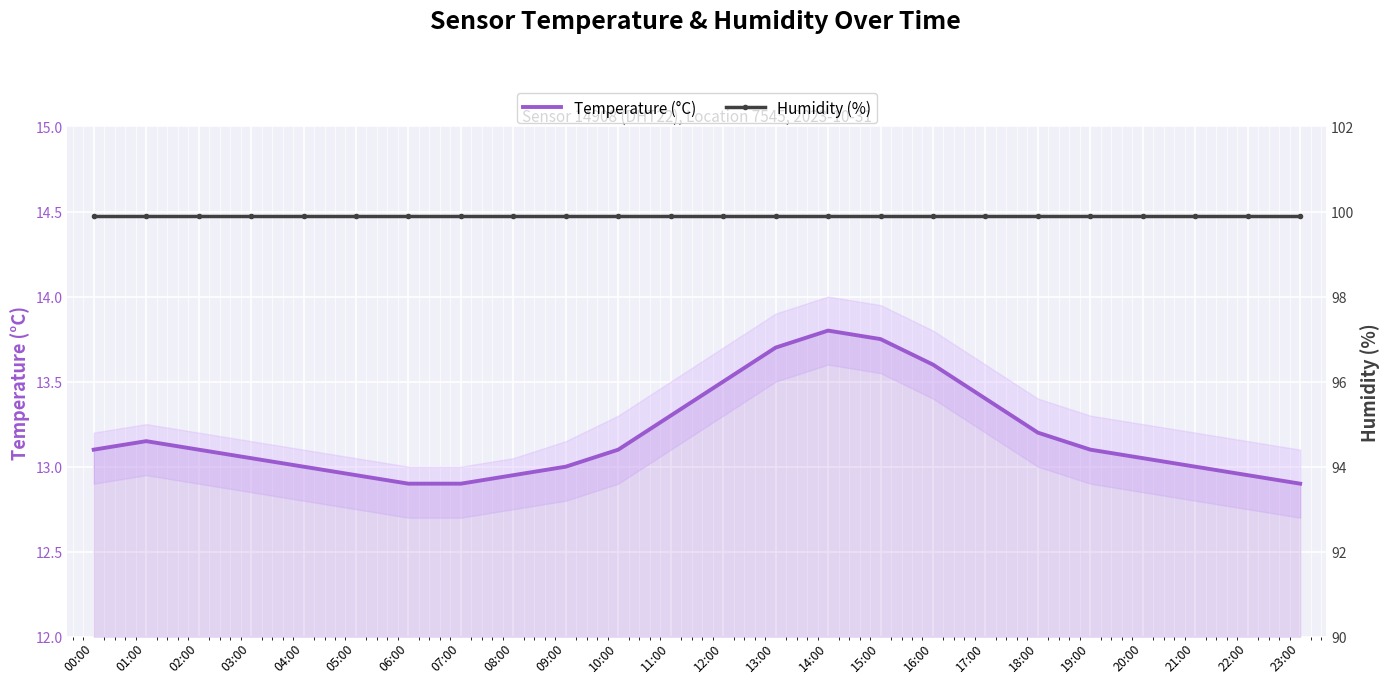

Between 08:00 and 07:00, which is larger?

08:00